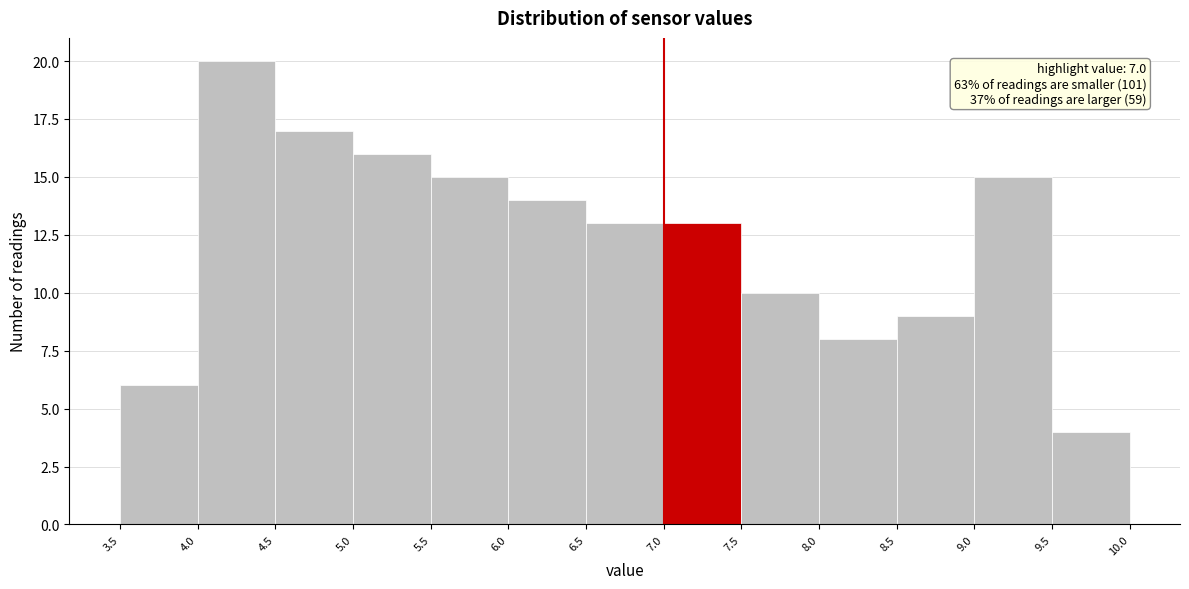

Which range on the x-axis has the tallest bar?

4.0 to 4.5